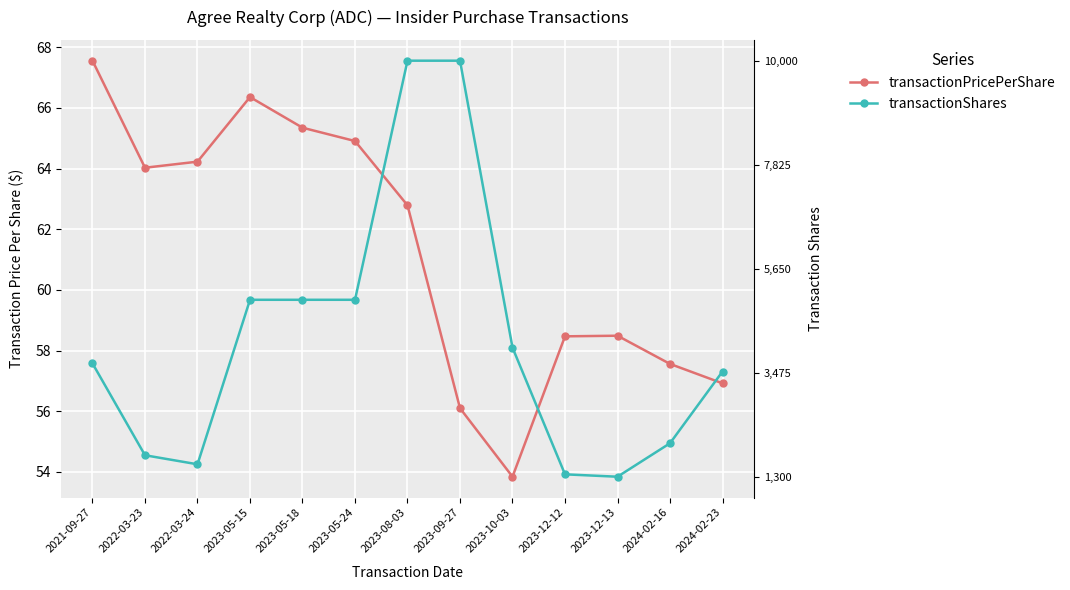

In transactionPricePerShare, how many points are higher than both neighbors (excluding endpoints)?

2